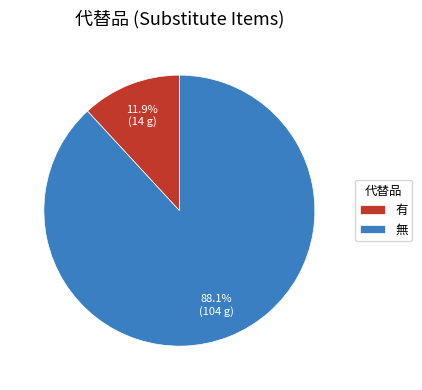

What is the largest slice in the pie chart?

無